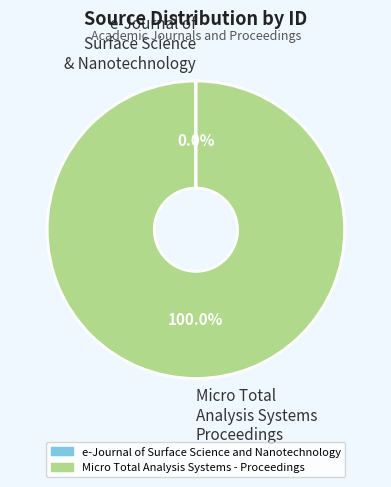

Is there any slice that represents more than half of the pie?

Yes